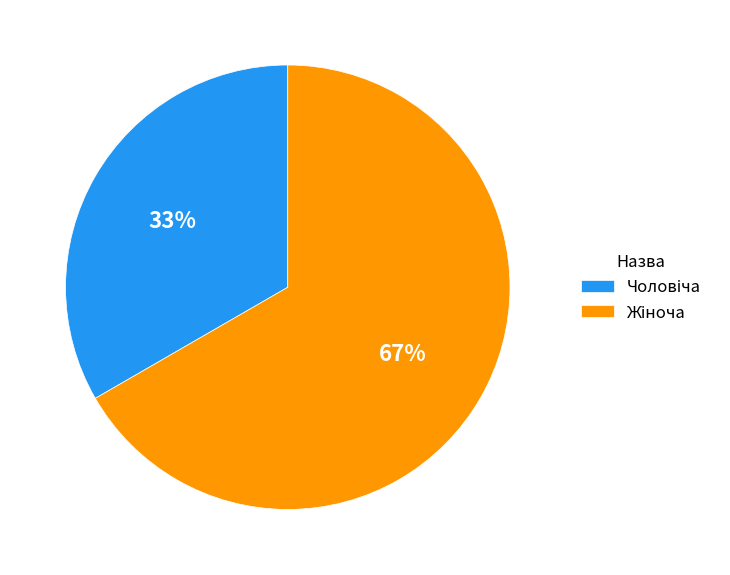

To the nearest percent, what is the average slice percentage?

50%